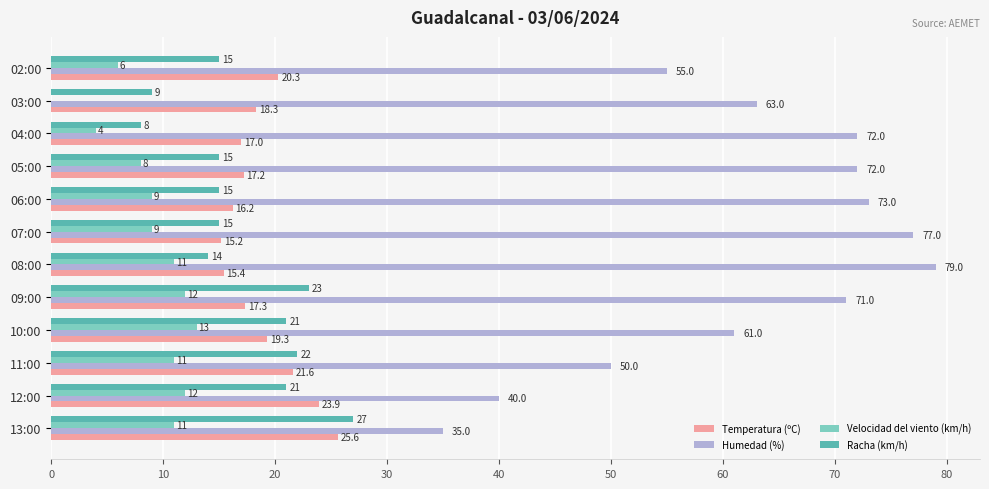

Which series changed the most between 09:00 and 03:00?

Racha (km/h)